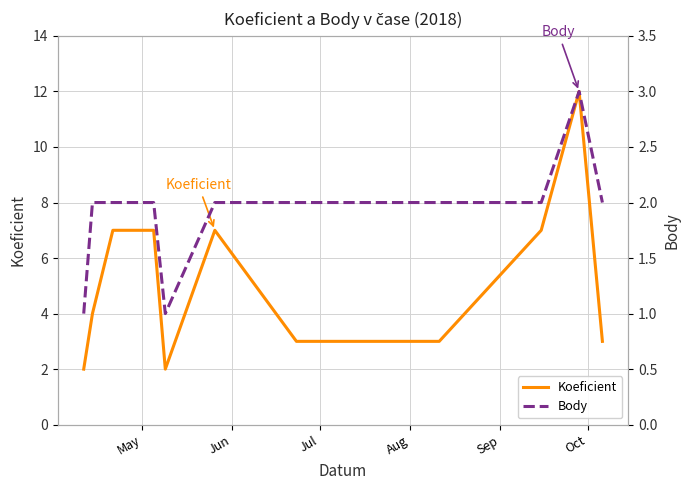

What is the maximum value for Koeficient?

12